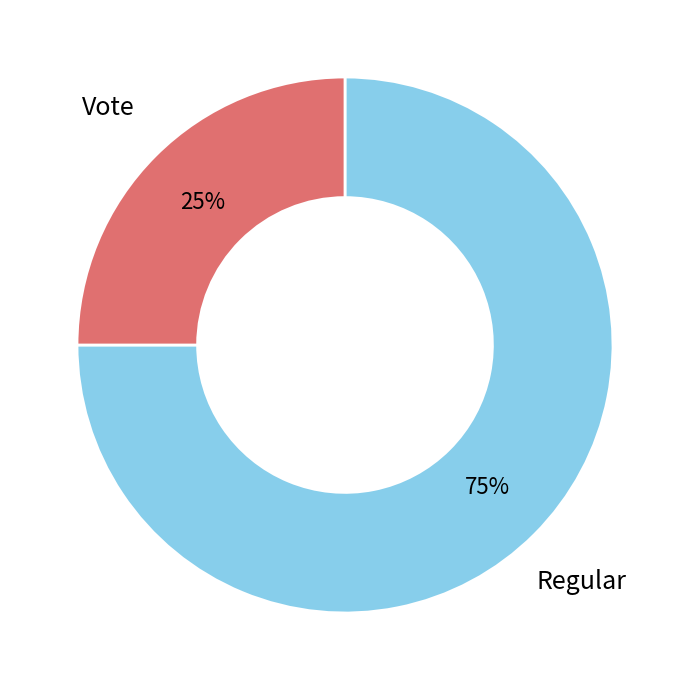

To the nearest percent, what is the average slice percentage?

50%